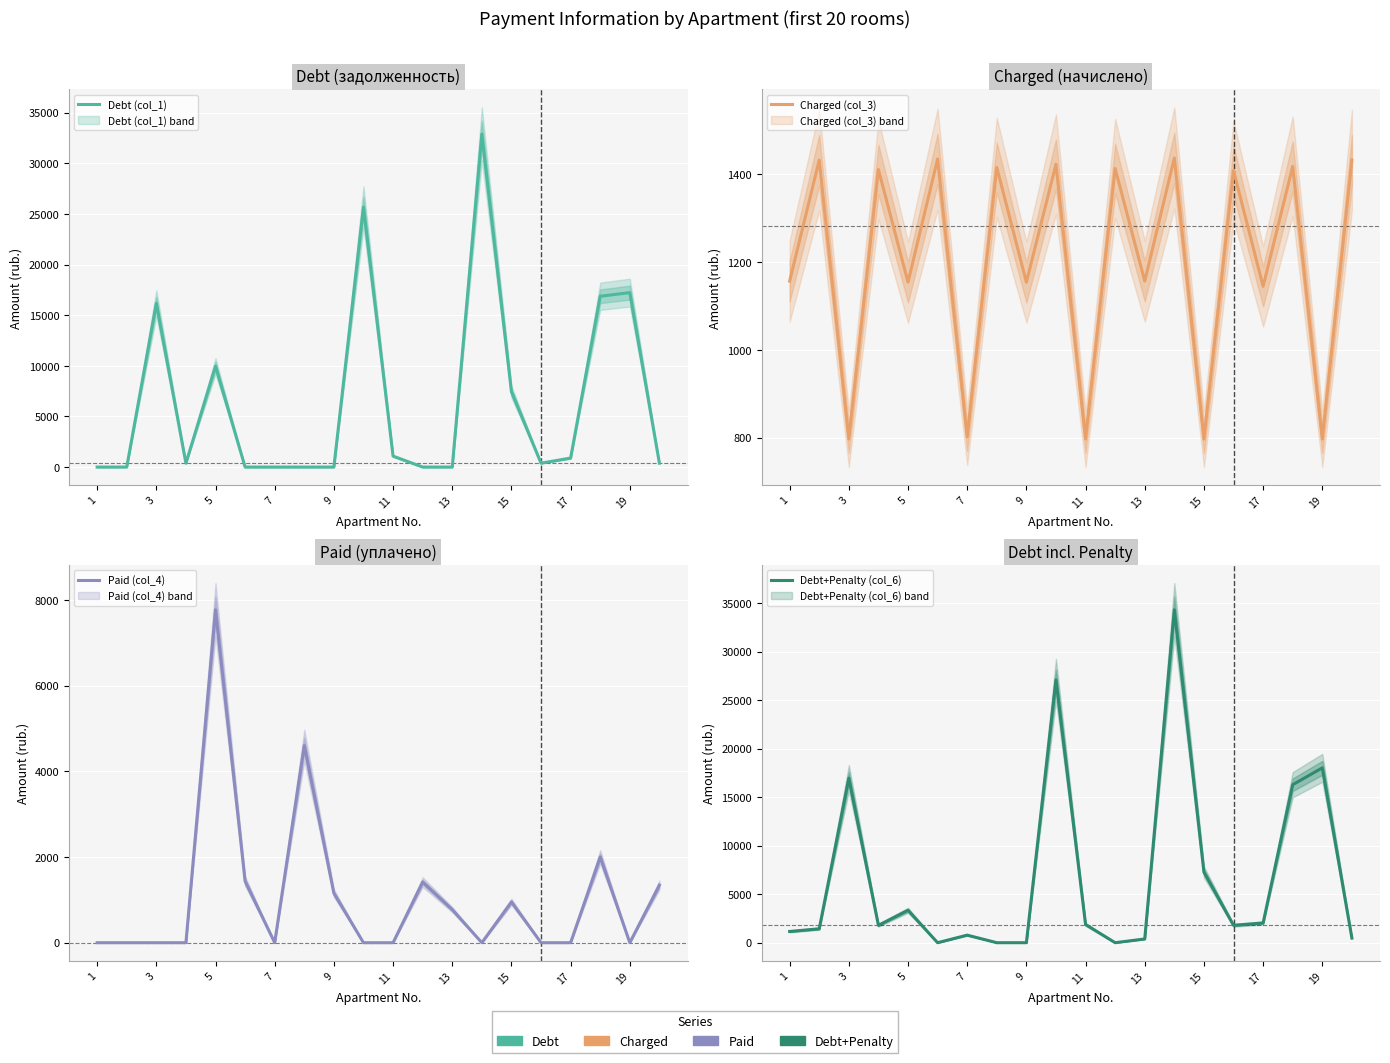

Reading right to left, list all the values displayed in this chart.

Debt (col_1): 387.1	17222.7	16866.0	888.6	381.6	7437.7	32877.8	0.7	0.0	1079.6	25667.9	0.2	0.5	0.0	0.0	9957.7	380.6	16164.3	1.6	0.0
Charged (col_3): 1432.8	796.8	1418.4	1144.8	1408.8	796.8	1437.6	1156.8	1413.6	796.8	1423.2	1154.4	1416.0	801.6	1435.2	1154.4	1411.2	796.8	1432.8	1156.8
Paid (col_4): 1342.1	0.0	2000.0	0.0	0.0	952.0	0.0	772.0	1414.4	0.0	0.0	1155.0	4602.0	0.0	1434.9	7769.1	0.0	0.0	0.0	0.0
Debt+Penalty (col_6): 477.8	18019.5	16284.4	2033.4	1790.3	7282.5	34315.4	385.5	0.0	1876.4	27091.1	0.0	0.0	781.0	0.0	3342.9	1791.8	16961.1	1434.4	1156.0